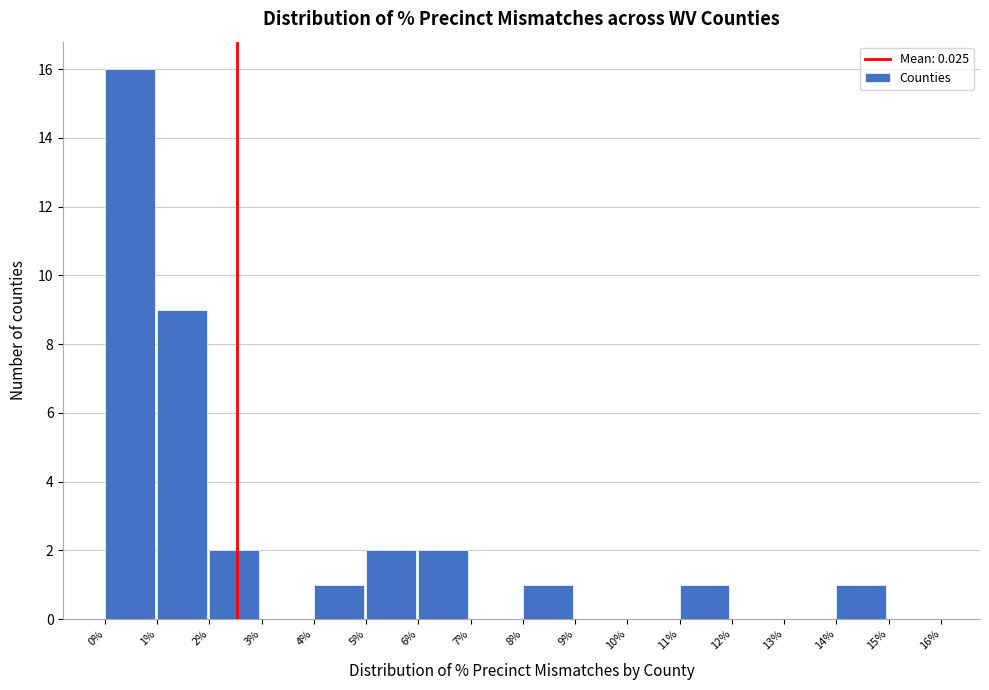

Reading left to right, list all the values displayed in this chart.

0%=16	1%=9	2%=2	3%=0	4%=1	5%=2	6%=2	7%=0	8%=1	9%=0	10%=0	11%=1	12%=0	13%=0	14%=1	15%=0